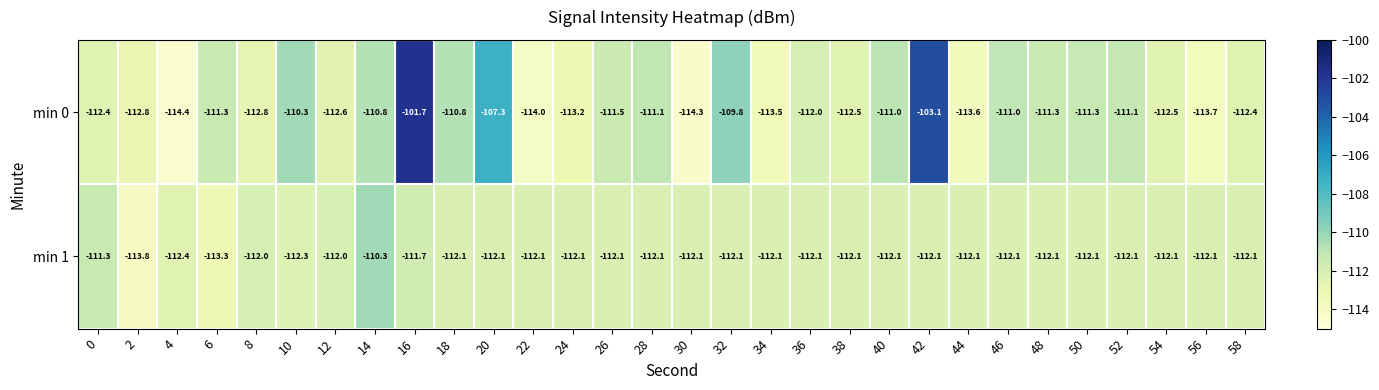

The value of min 1 at 32 is -112.1. True or false?

True